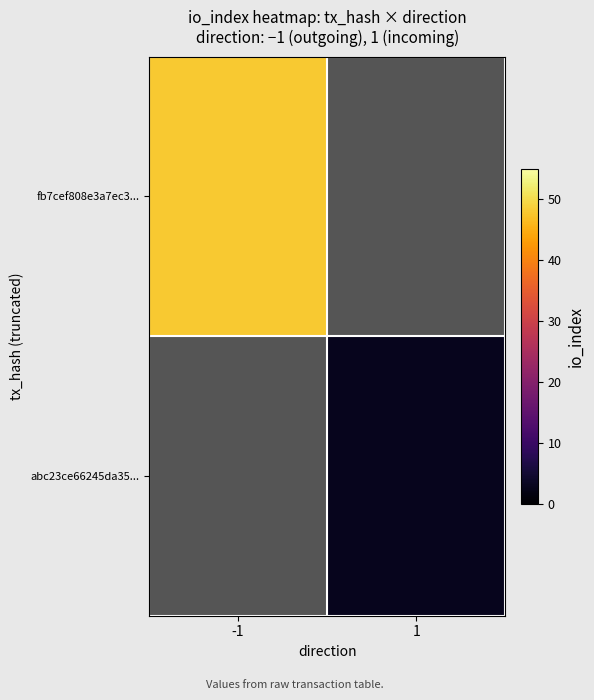

The value of fb7cef808e3a7ec3... at -1 is 81.7. True or false?

False